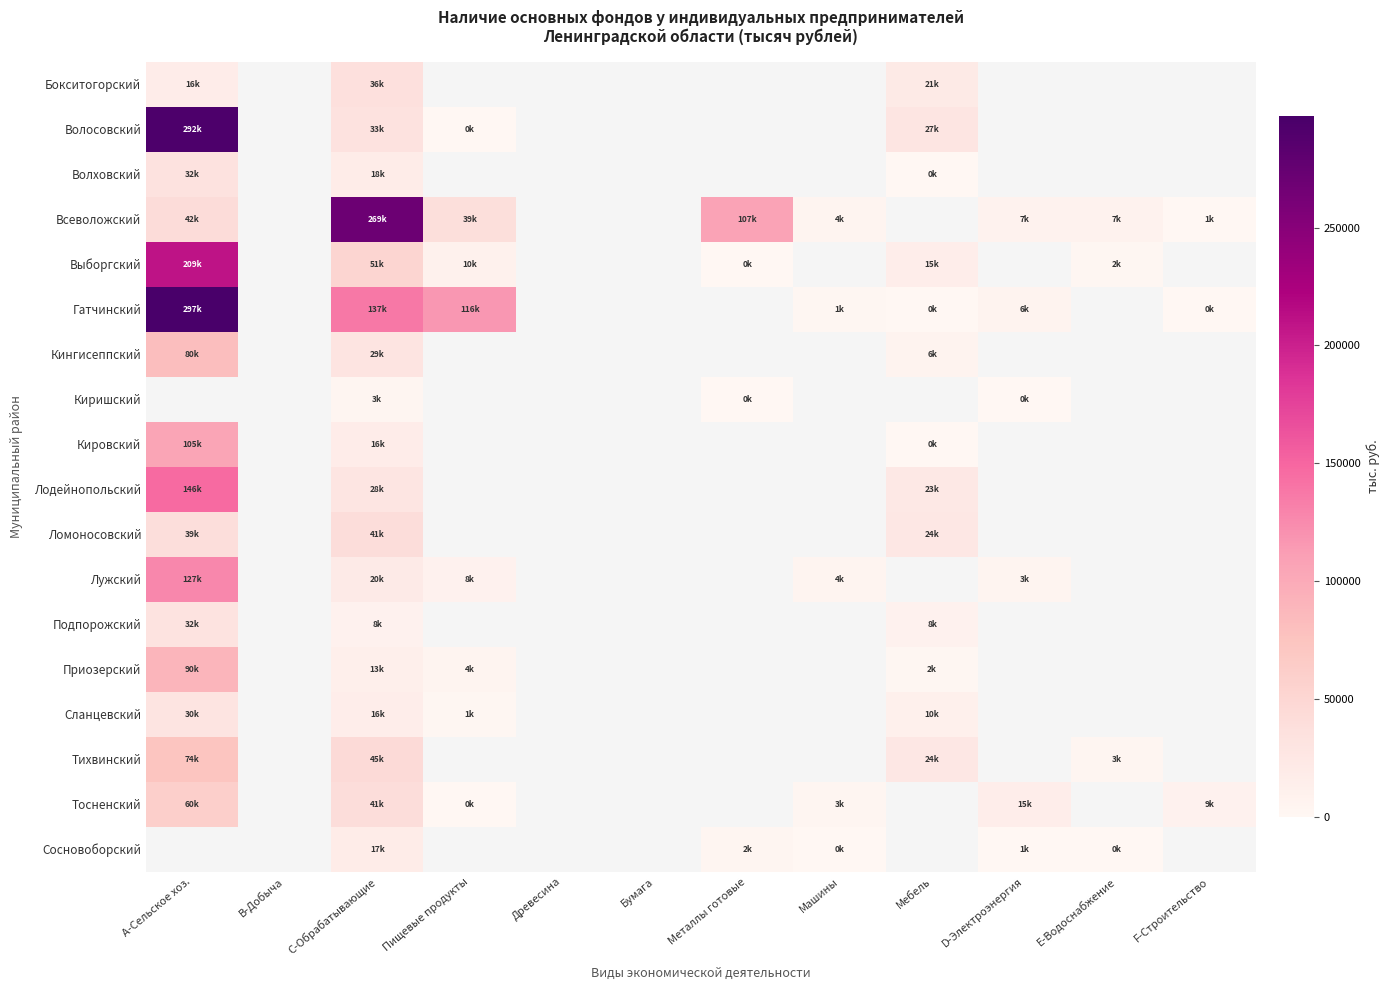

How many data points in Лужский are above 3948?

4